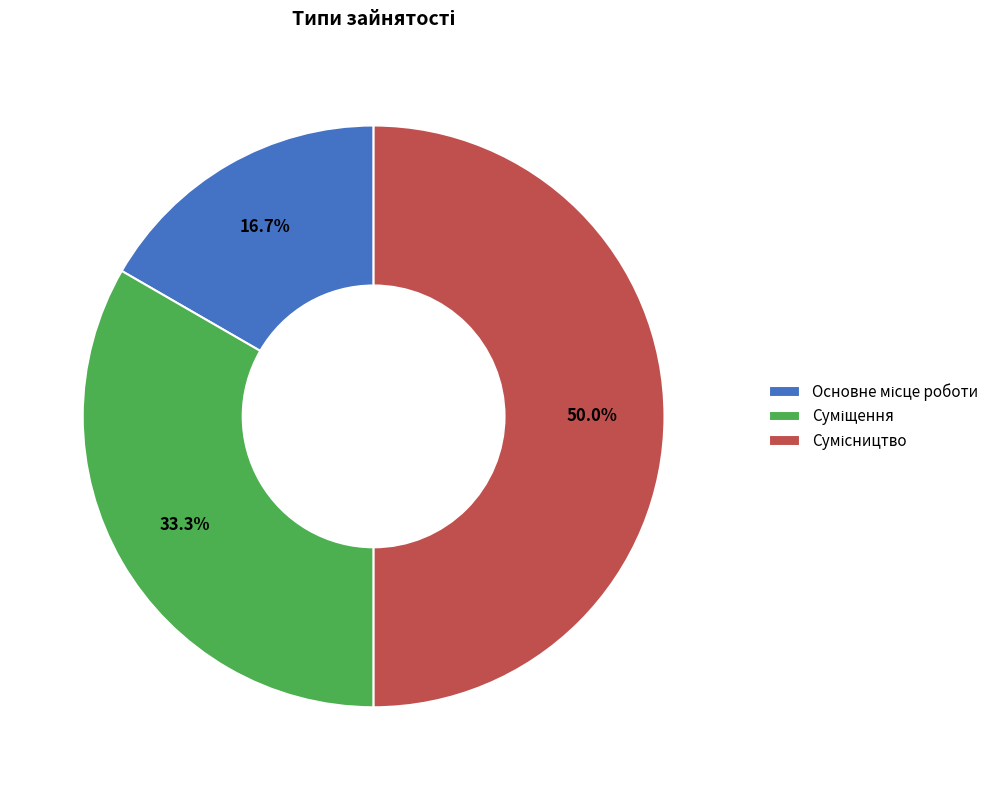

How many segments does this pie chart have?

3